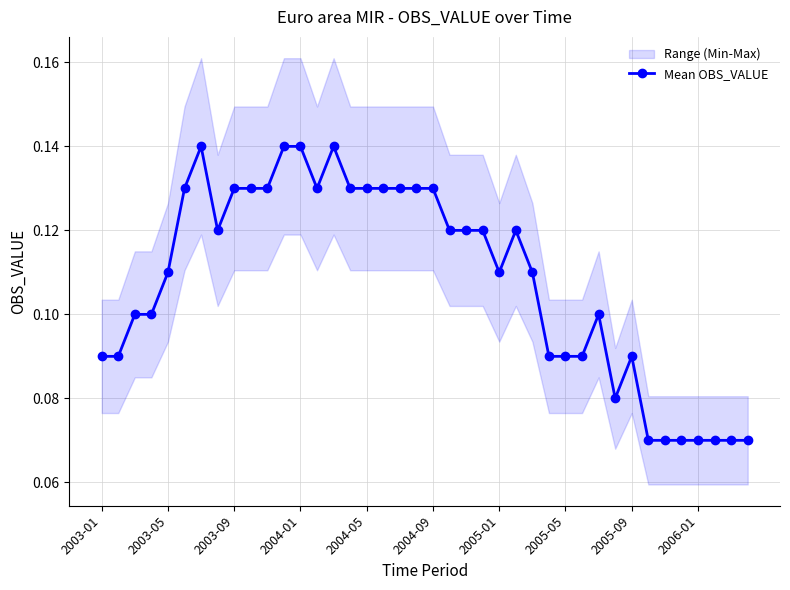

True or false: there are more than 2 points higher than both neighbors.

True